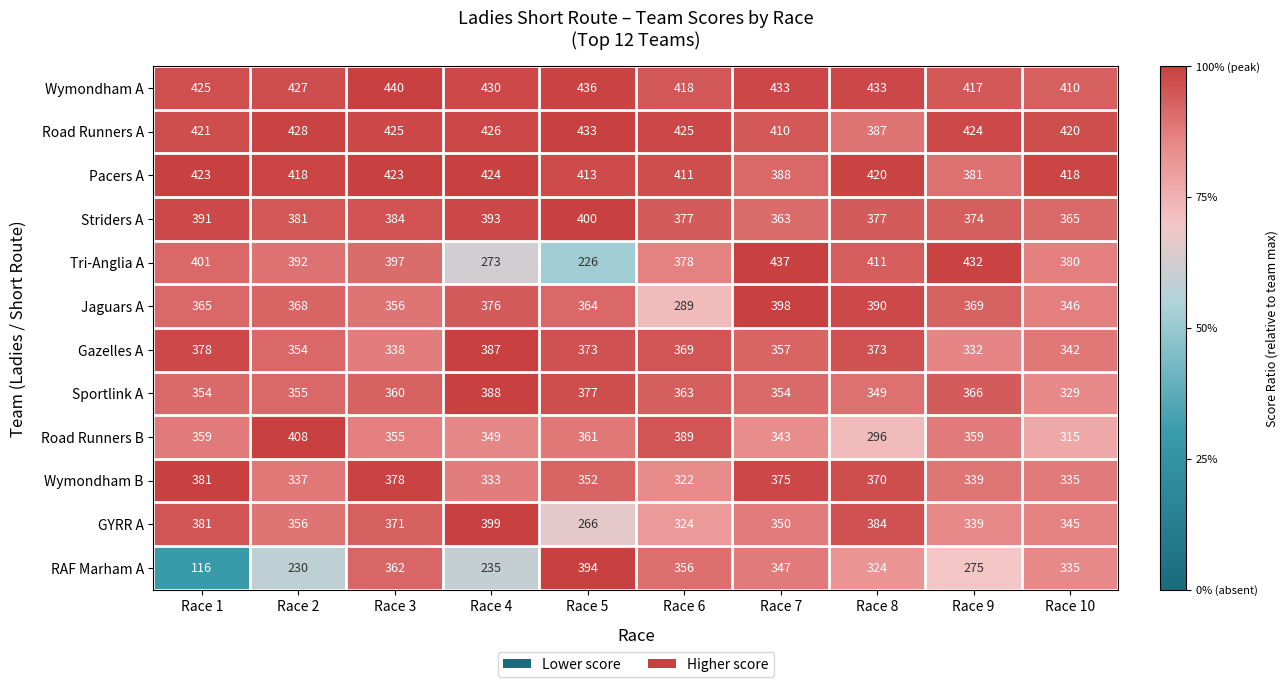

What is the spread (max minus min) of values at Race 7?

94